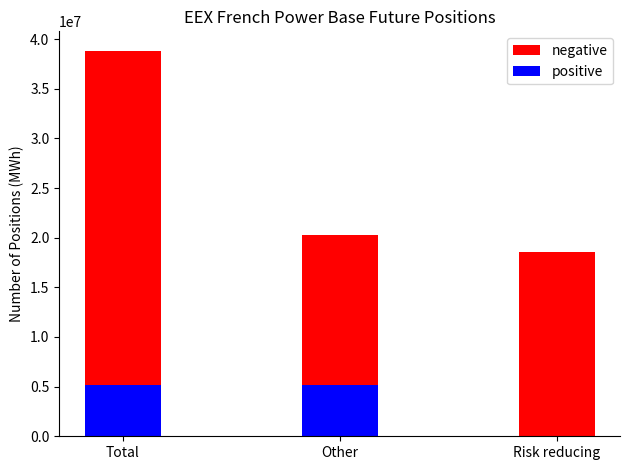

What is the maximum value shown in the chart?

38842007